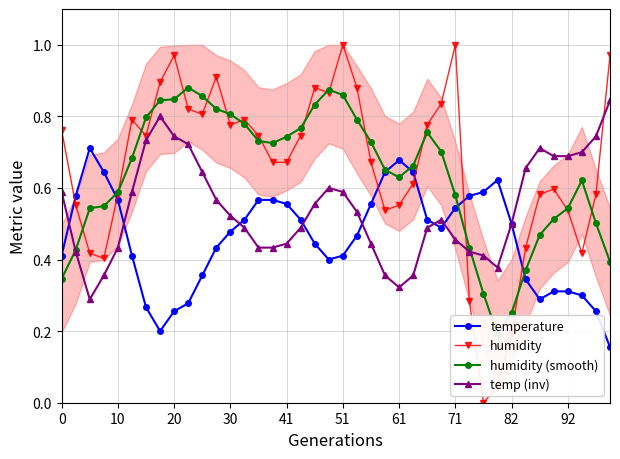

True or false: temp (inv) has more than 2 interior local peaks.

True